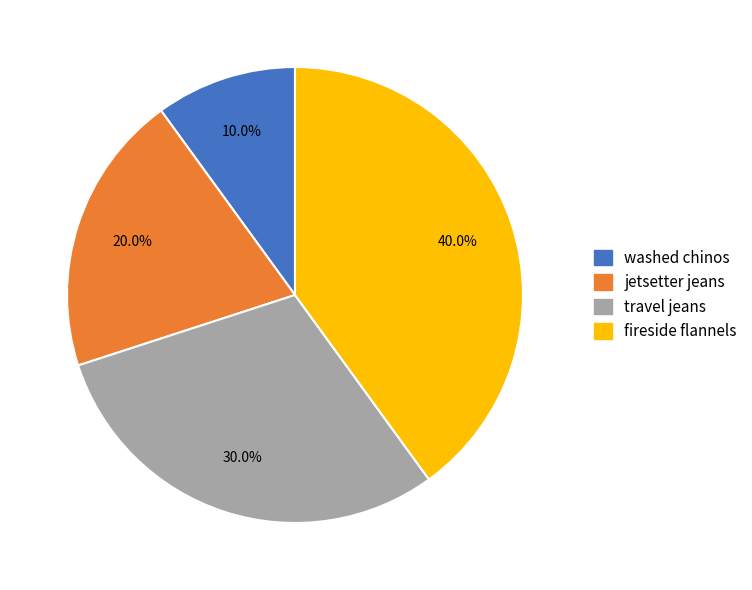

How many segments does this pie chart have?

4